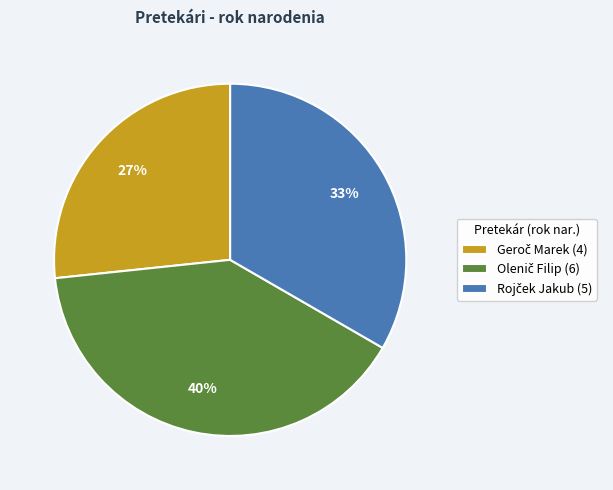

Is there any slice that represents more than half of the pie?

No